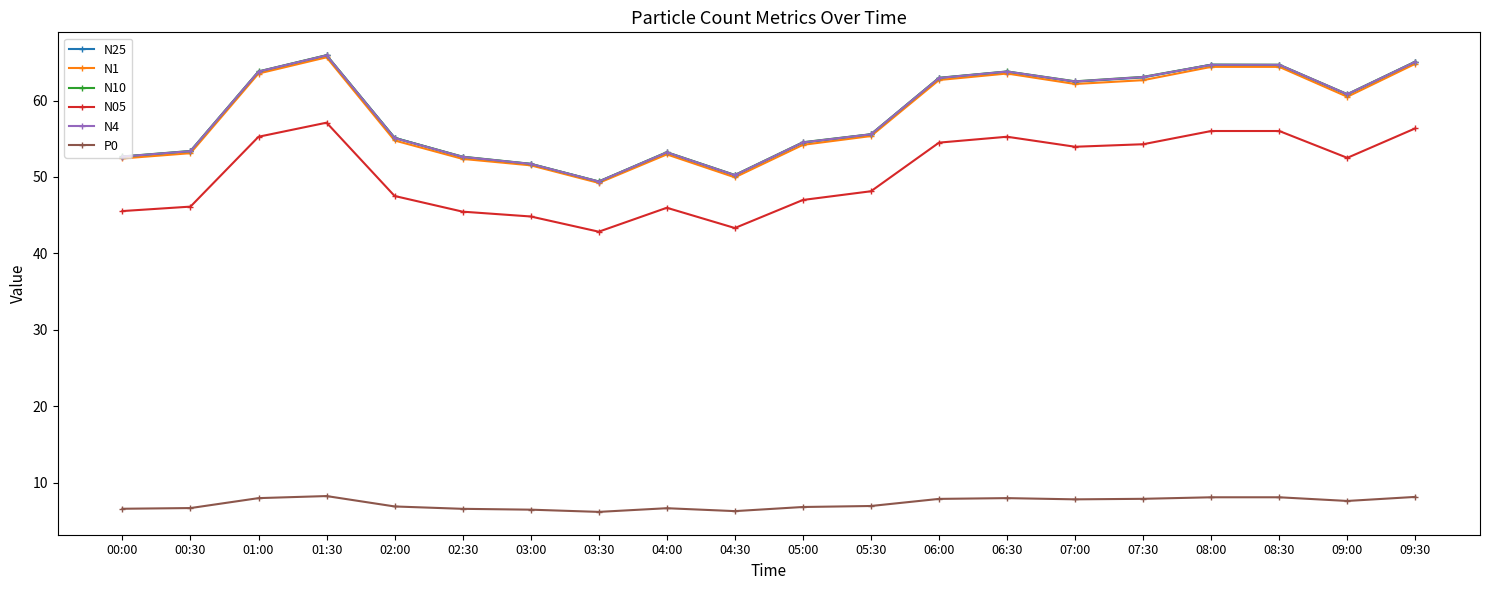

Is it true that N1 equals 99.2 at 09:00?

False